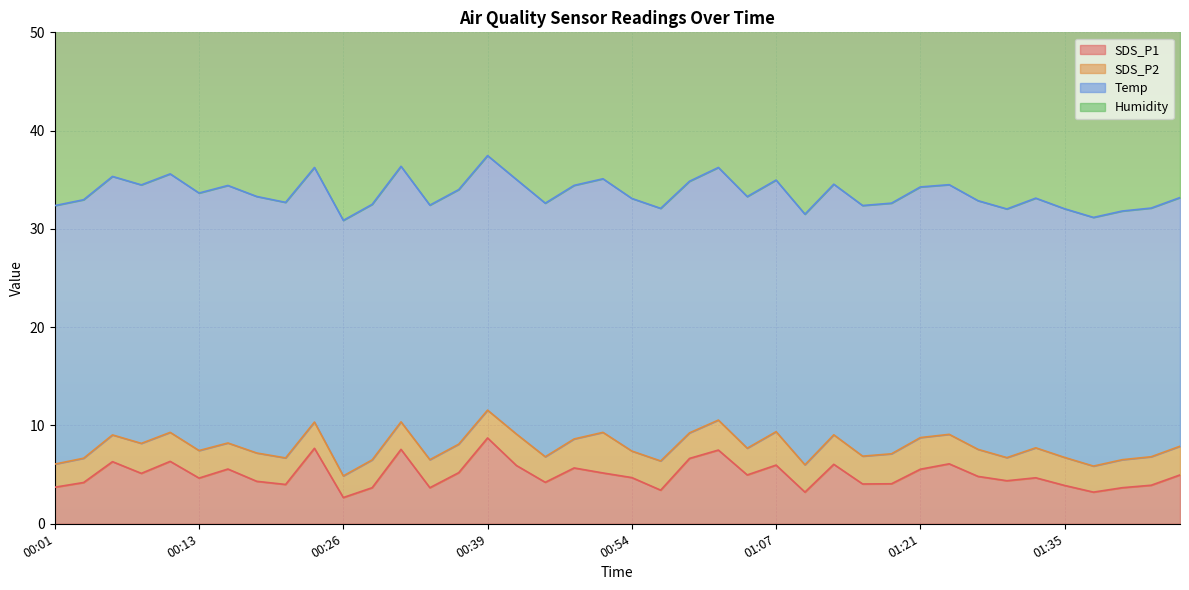

Which series has the largest total across all categories?

Humidity